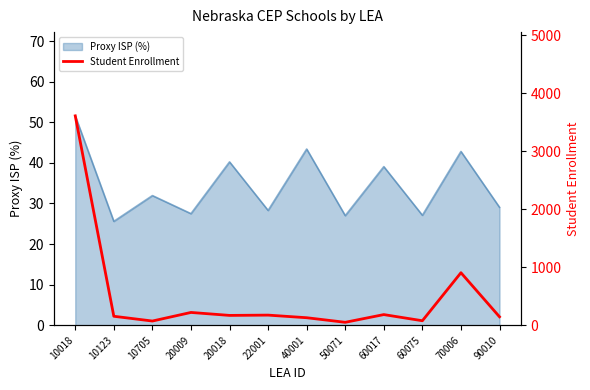

True or false: the data shows 243 at 70006.

False